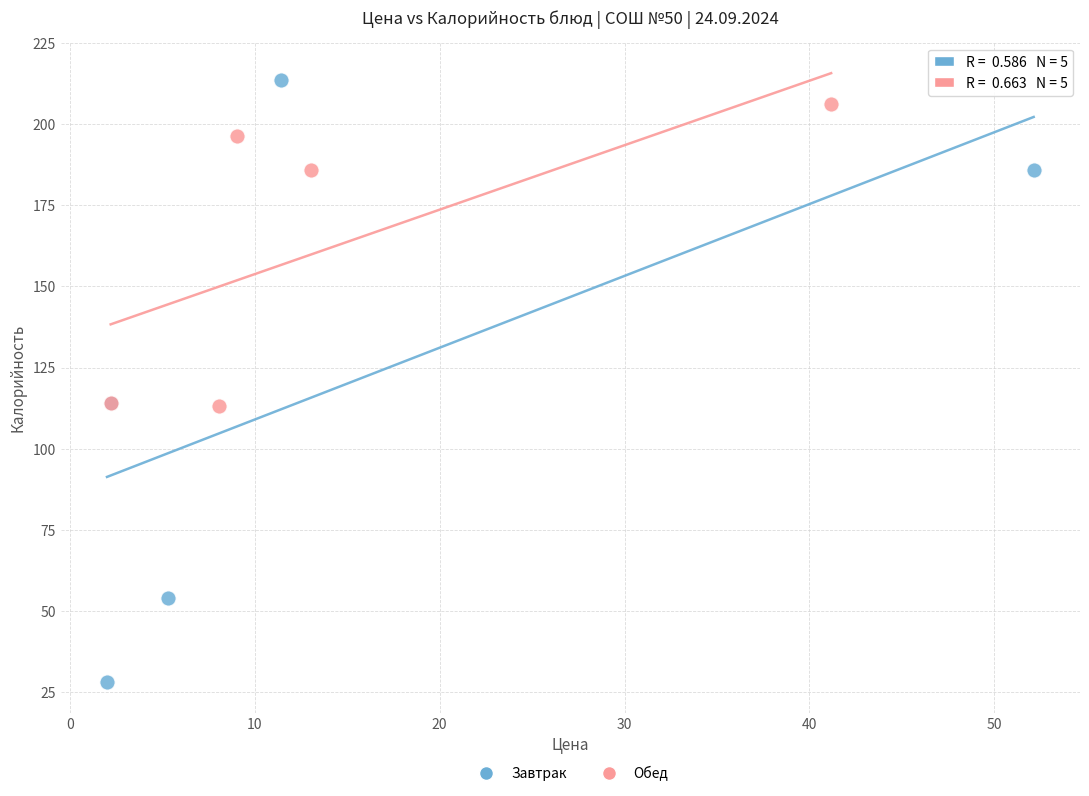

Which series has the widest spread of Y values?

Завтрак